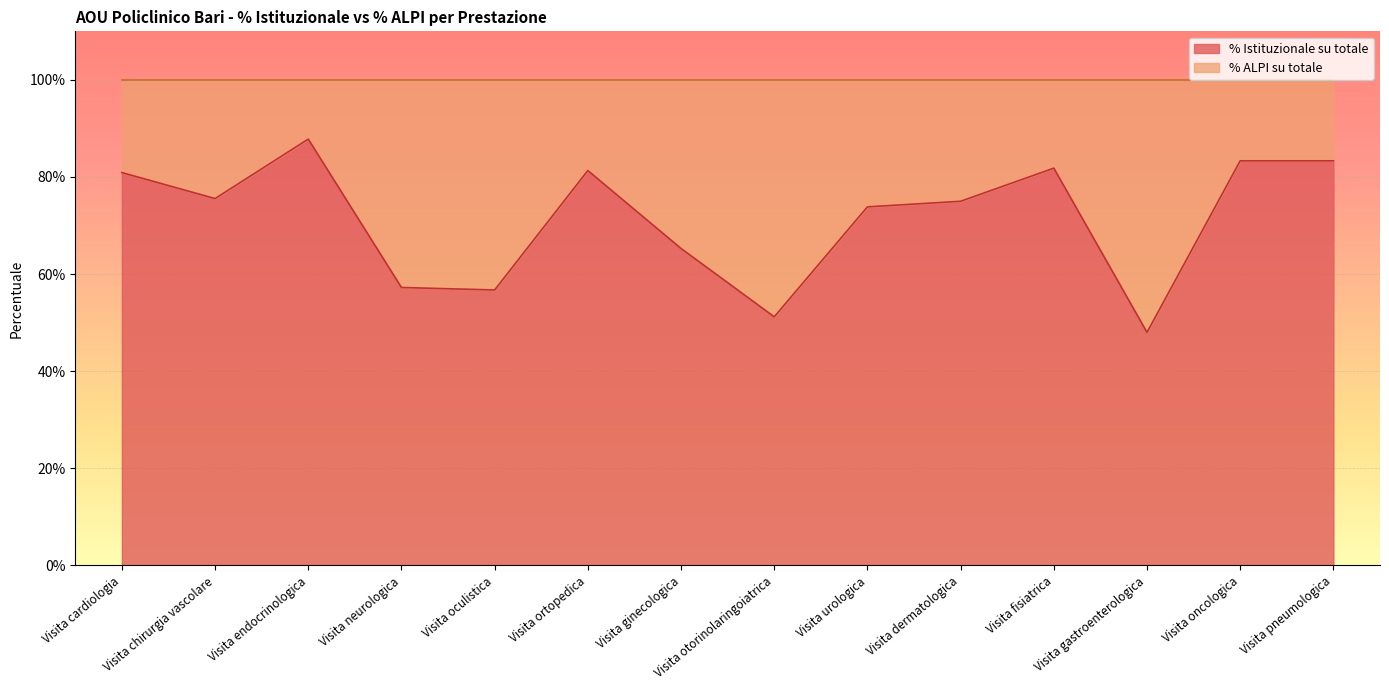

True or false: there are more than 1 points higher than both neighbors.

True